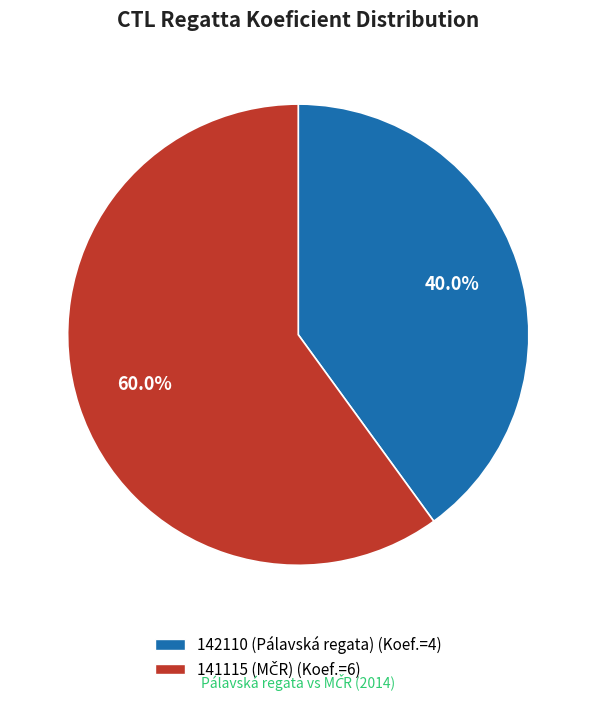

Is there a majority slice in this chart?

Yes